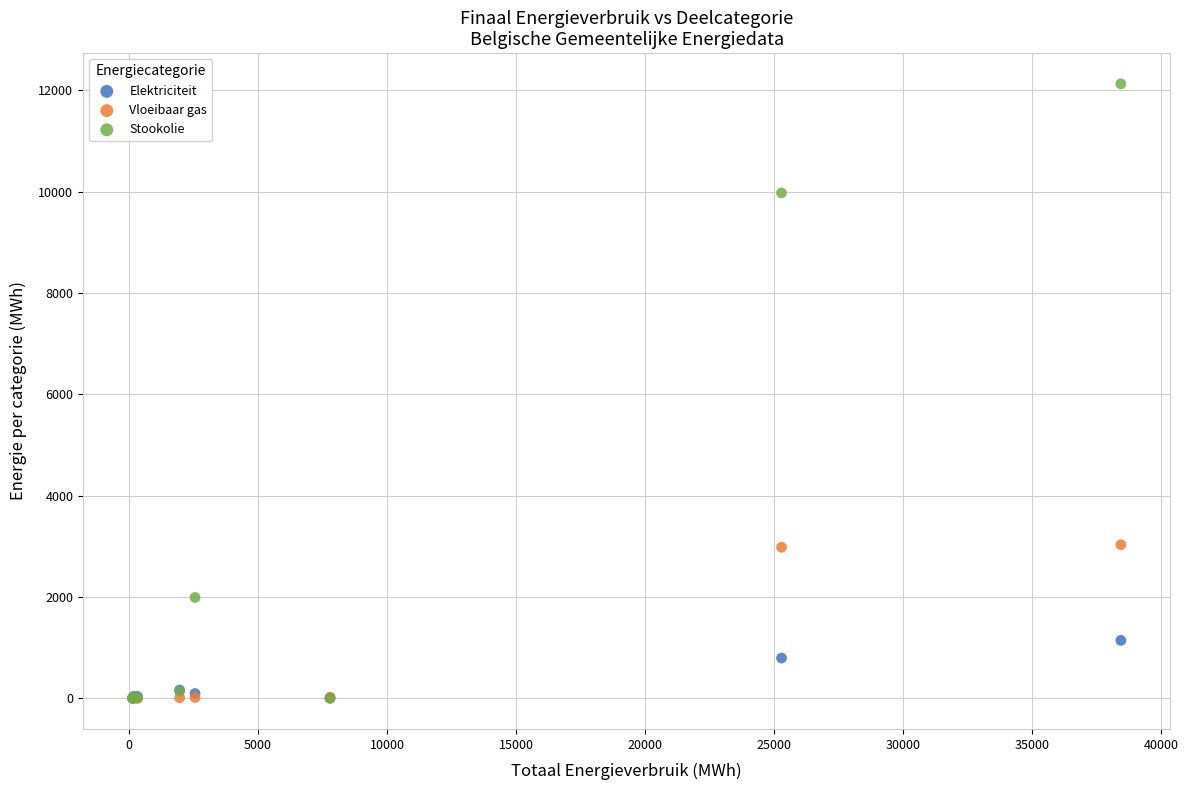

Which series contains the highest Y value?

Stookolie